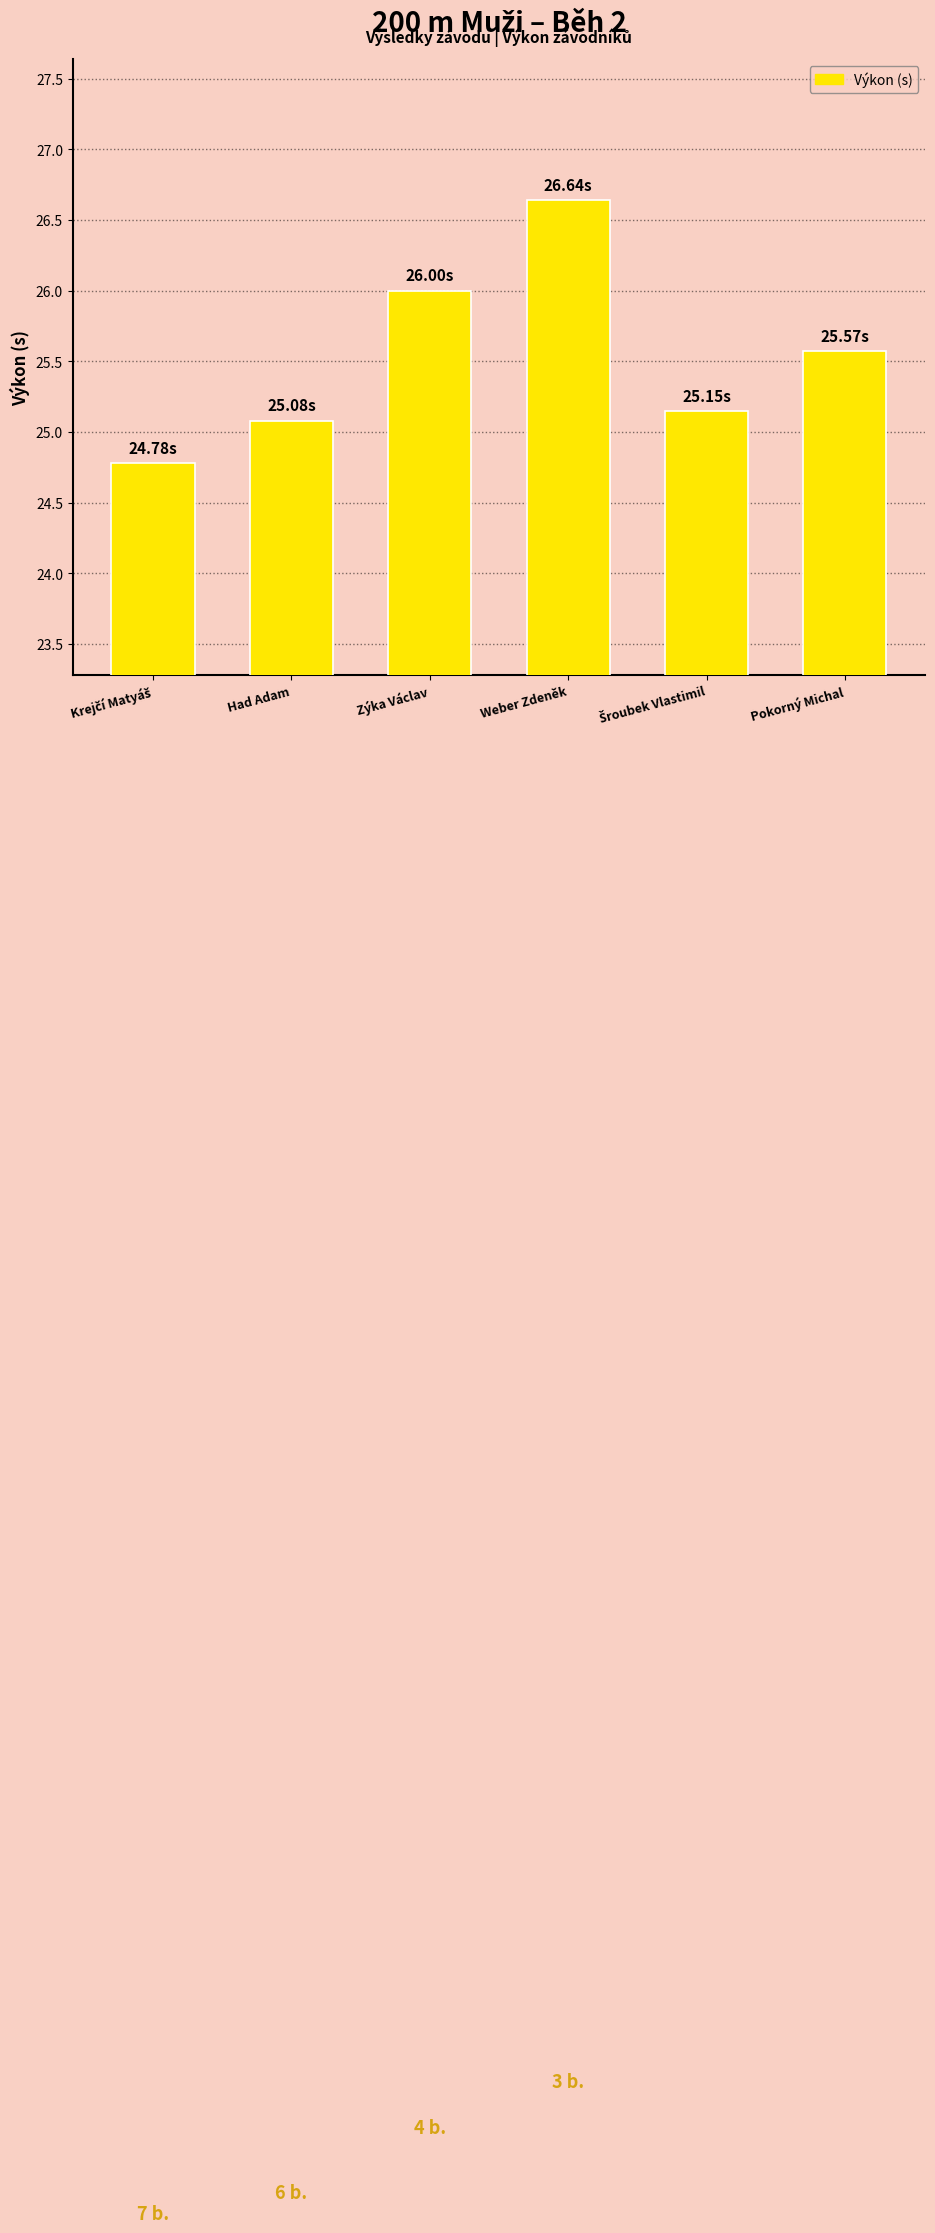

What is the minimum value shown in the chart?

24.8